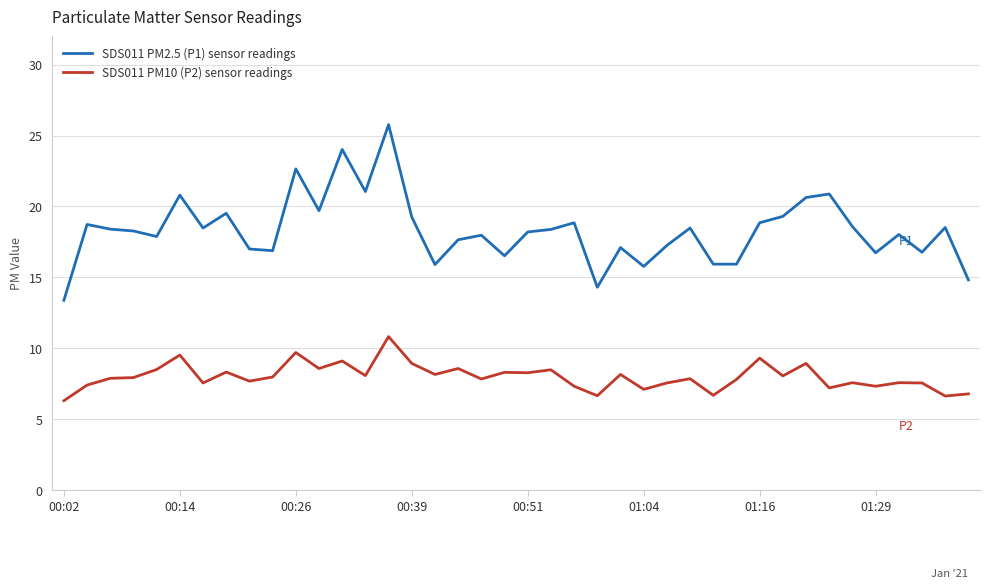

Which series has the widest spread of values?

SDS011 PM2.5 (P1) sensor readings